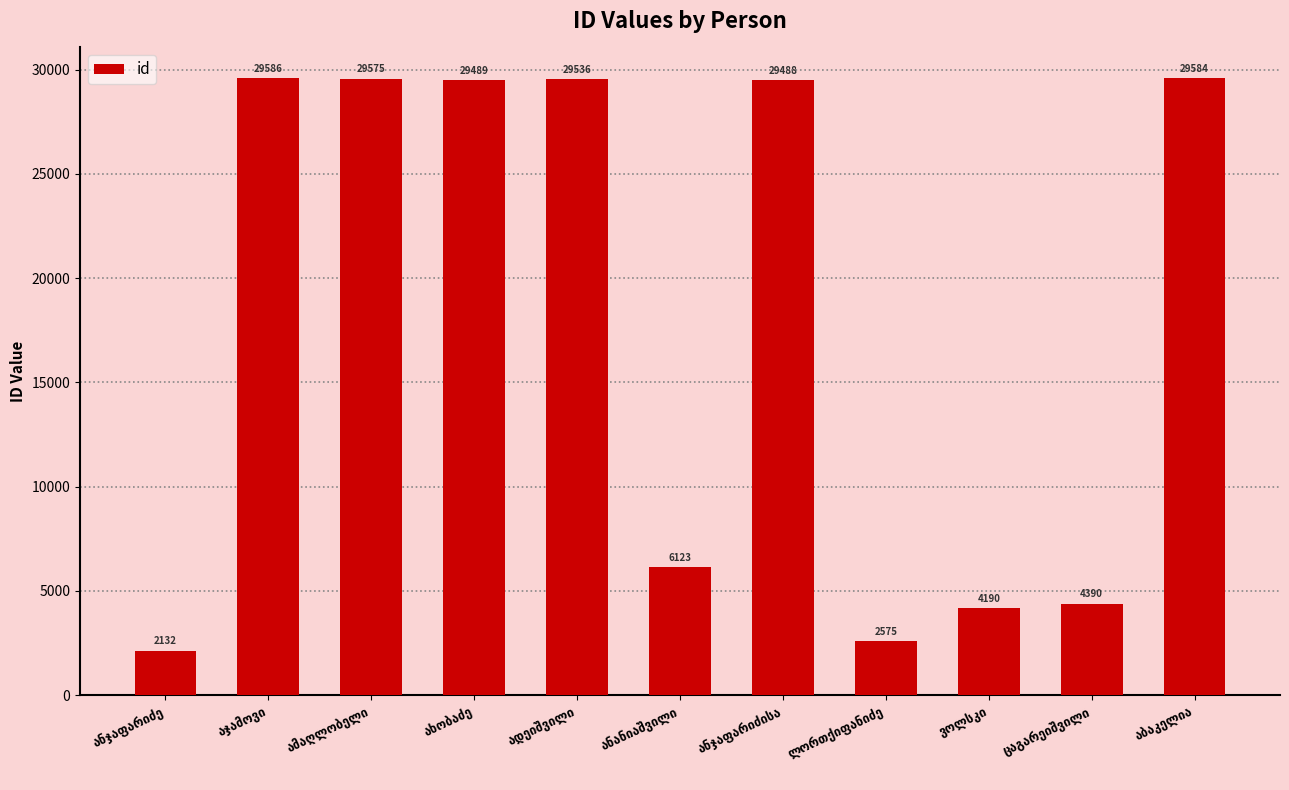

What is the minimum value shown in the chart?

2132